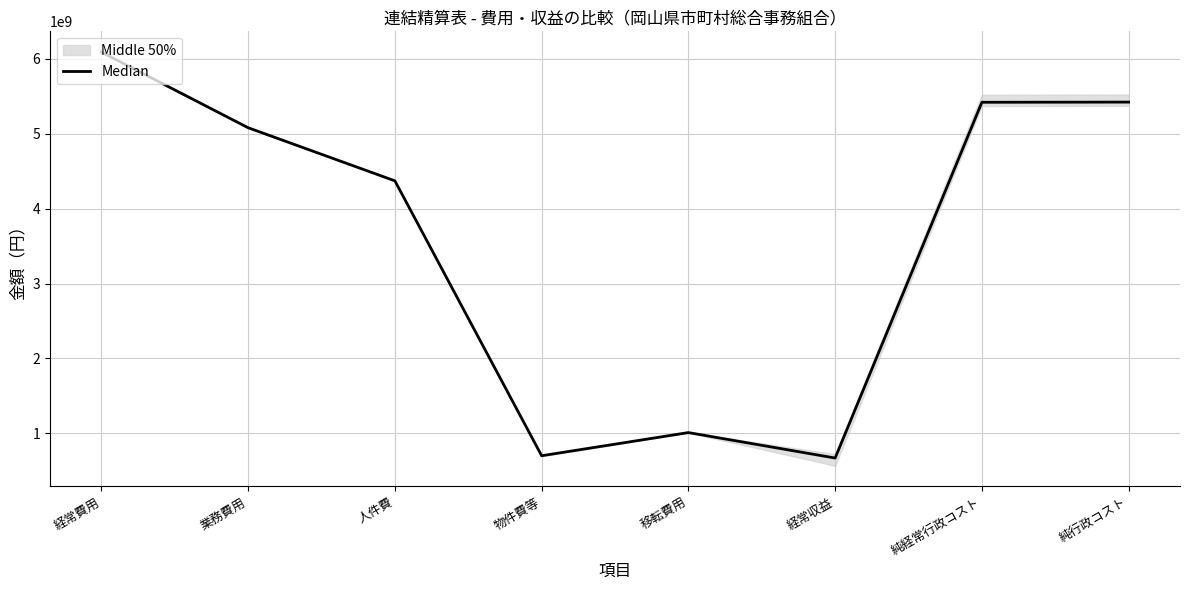

True or false: the data shows 1394257263.2 at 純行政コスト.

False